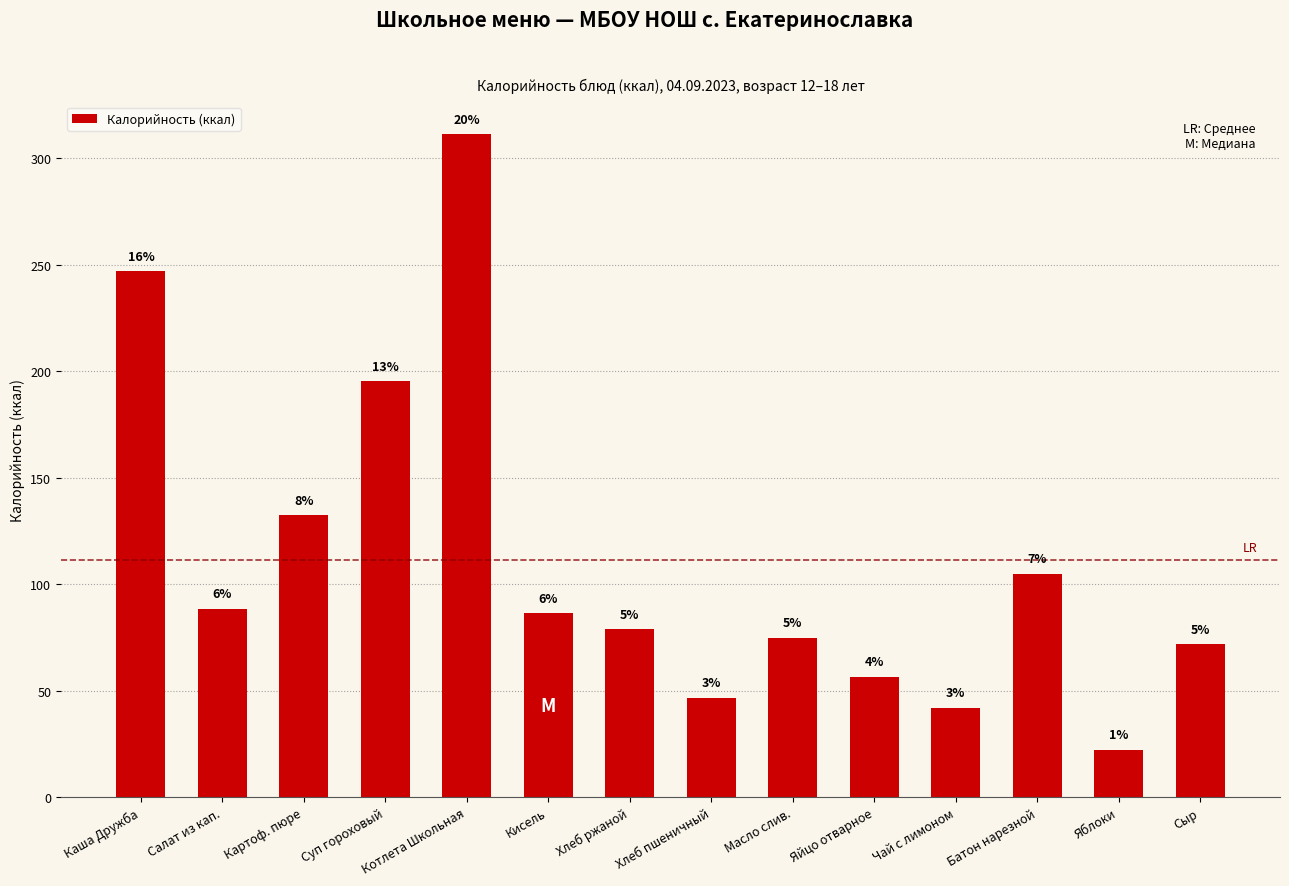

How many bars are there in total?

14